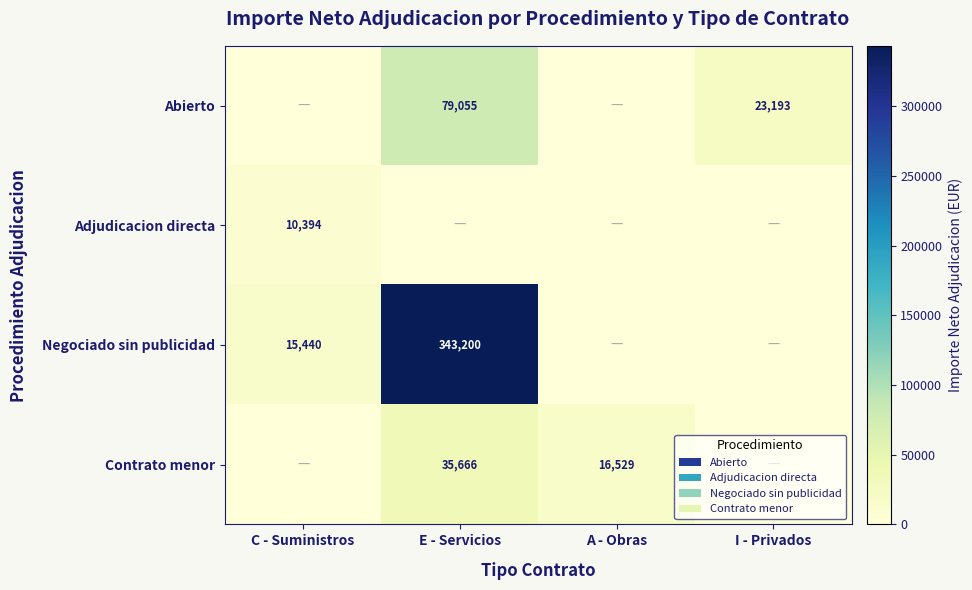

Between E - Servicios and I - Privados, which is larger?

E - Servicios